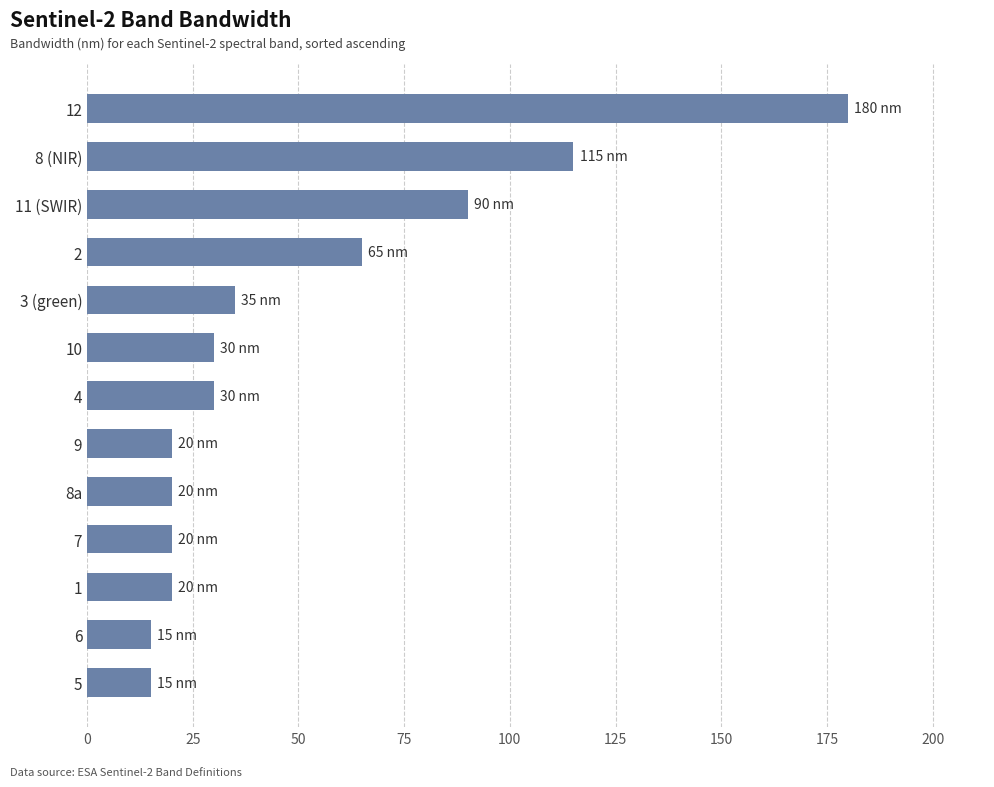

The value at 5 is 15. True or false?

True